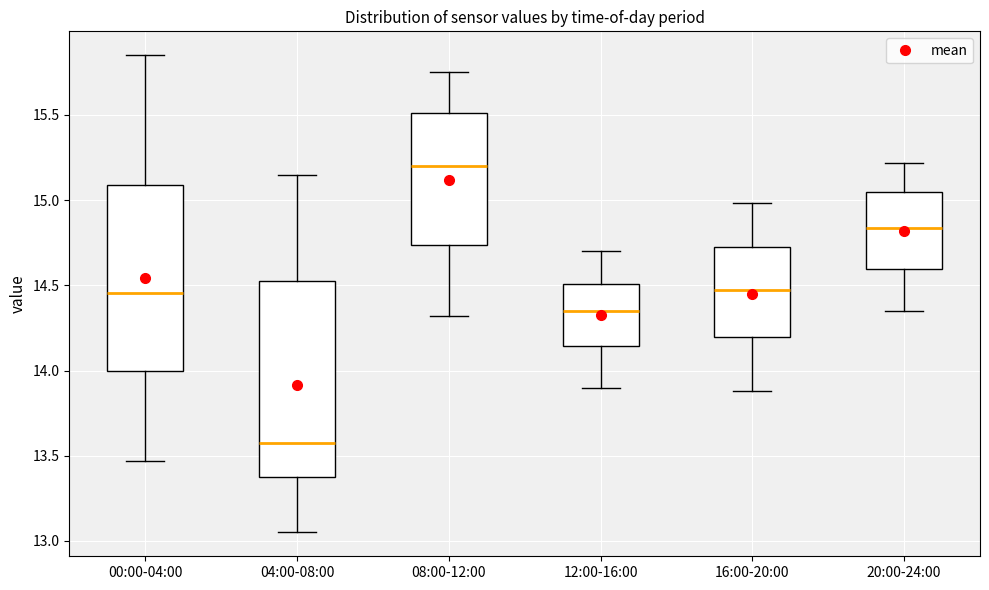

Which box's median line is the highest?

08:00-12:00